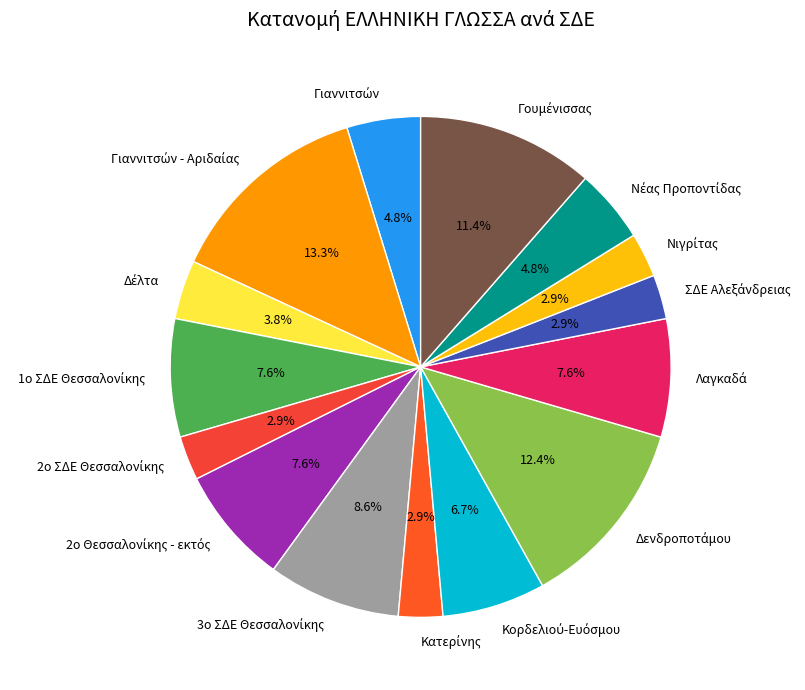

Does any single category account for the majority?

No